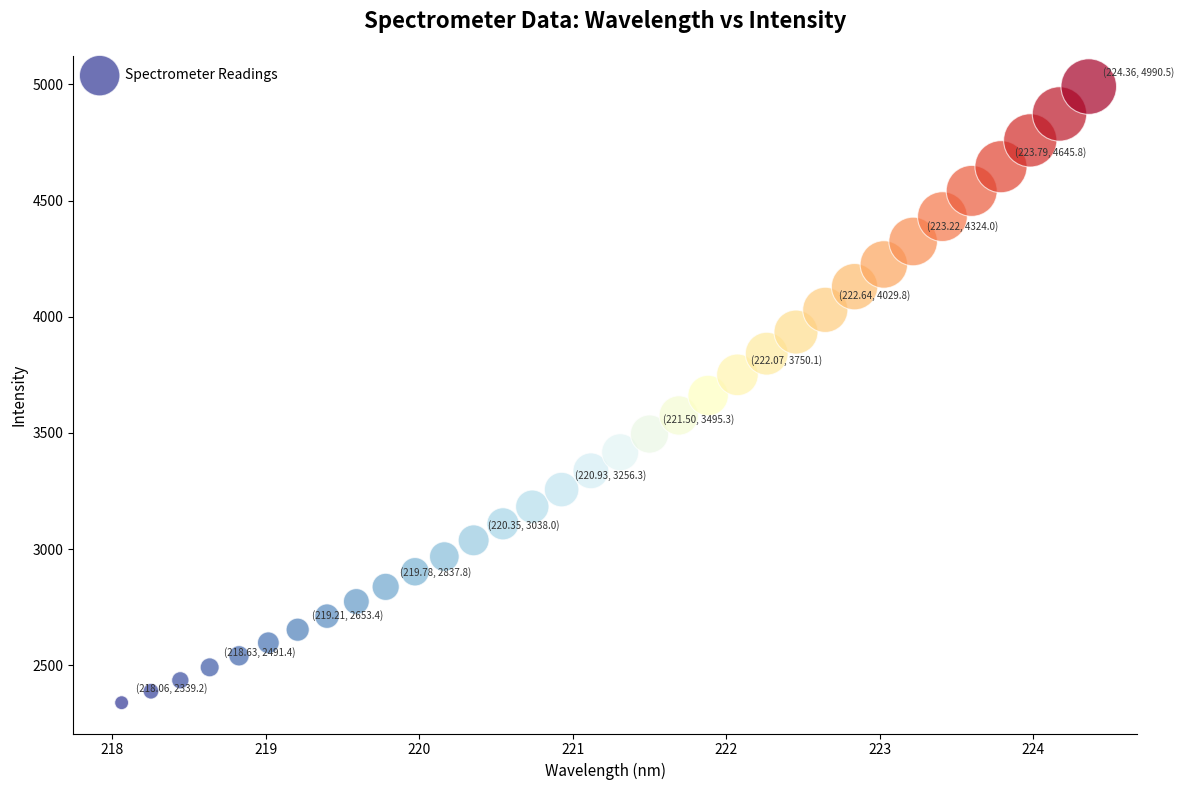

What is the range of X values (max minus min)?

6.3